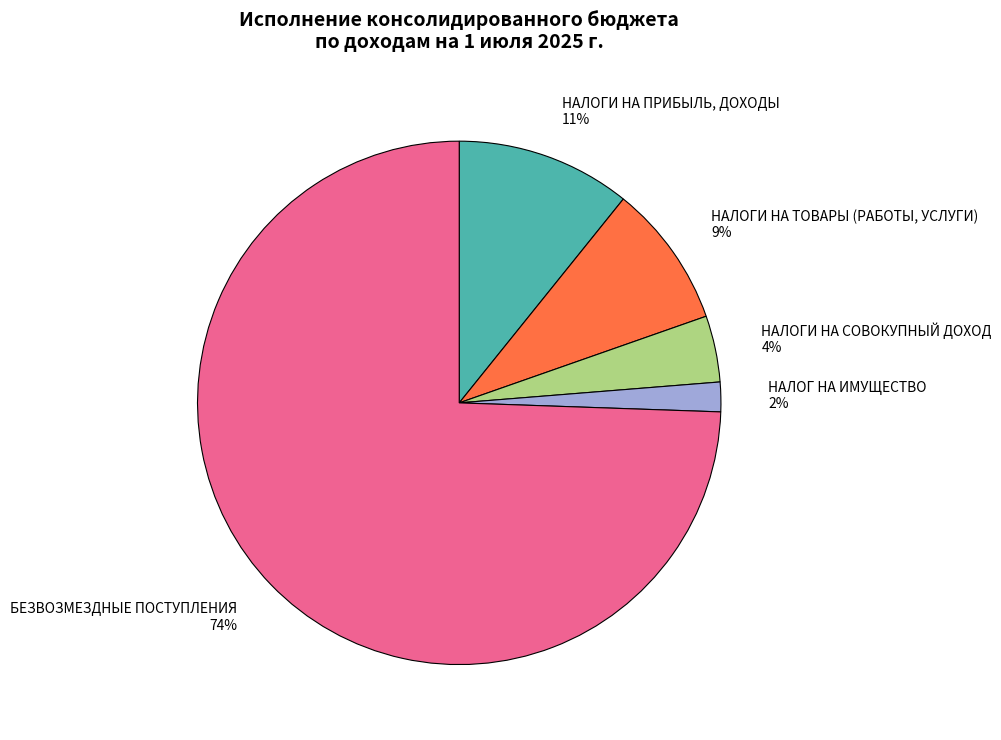

What is the majority slice?

БЕЗВОЗМЕЗДНЫЕ ПОСТУПЛЕНИЯ